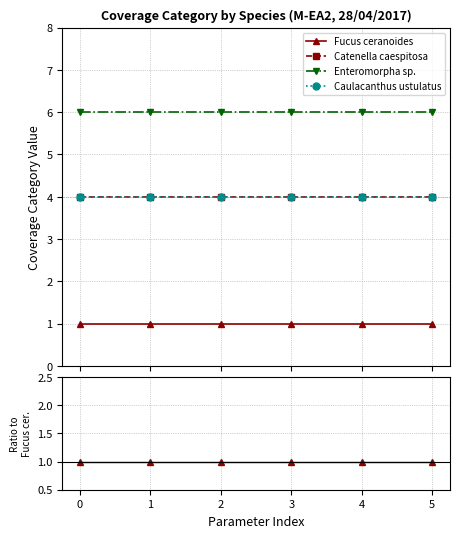

True or false: Fucus ceranoides and Caulacanthus ustulatus intersect in this chart.

False